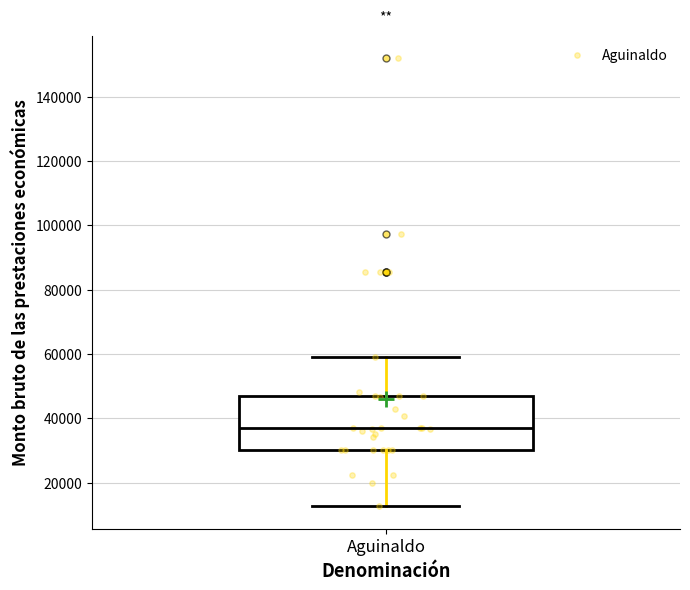

Transcribe this box plot: give where the median line is, the range the box spans, and where the two whiskers end, as read against the y-axis. The values are not printed on the chart, so give them approximately, as read against the axis.

median 36000, box 30000 to 48000, whiskers 12000 to 58000